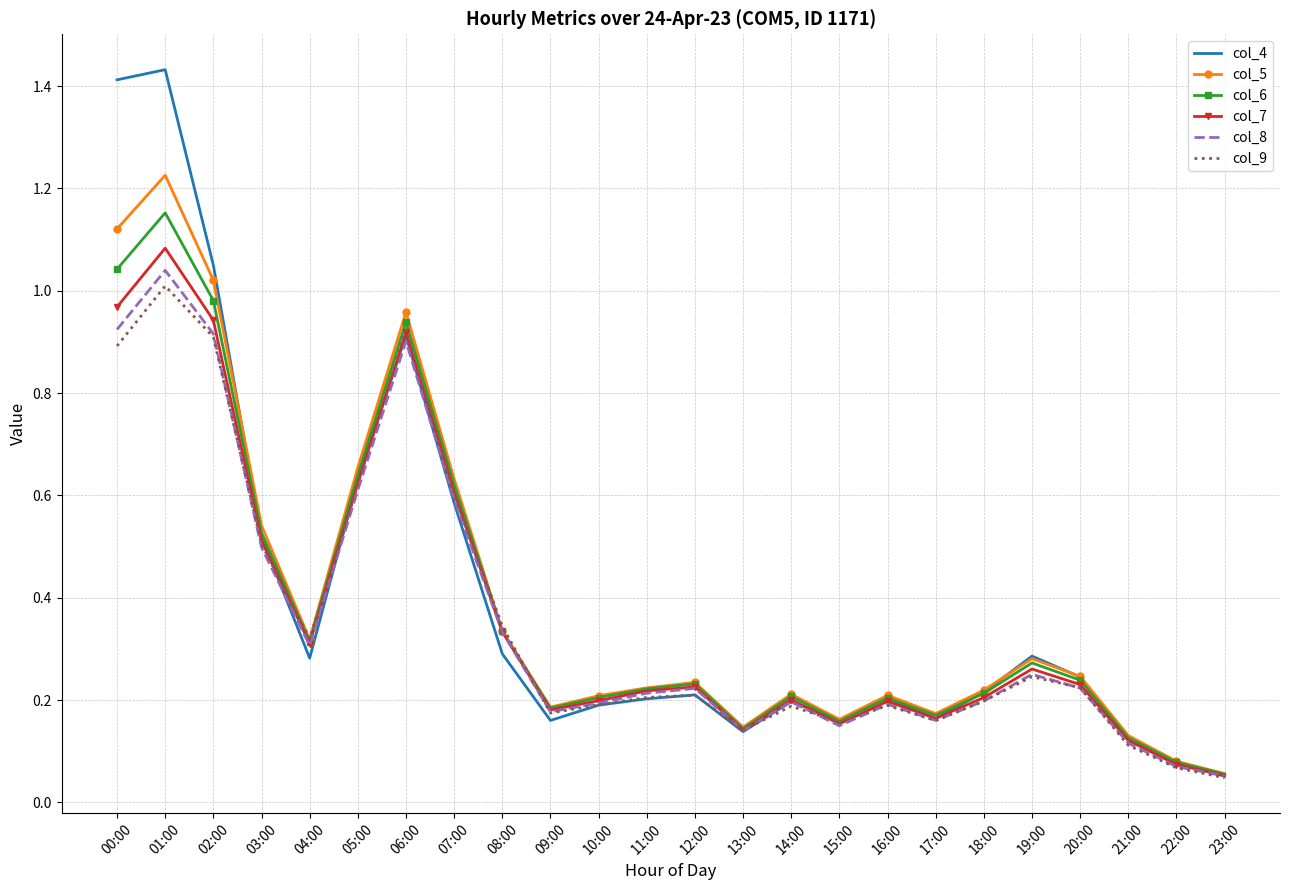

What position from the left is 12:00?

13